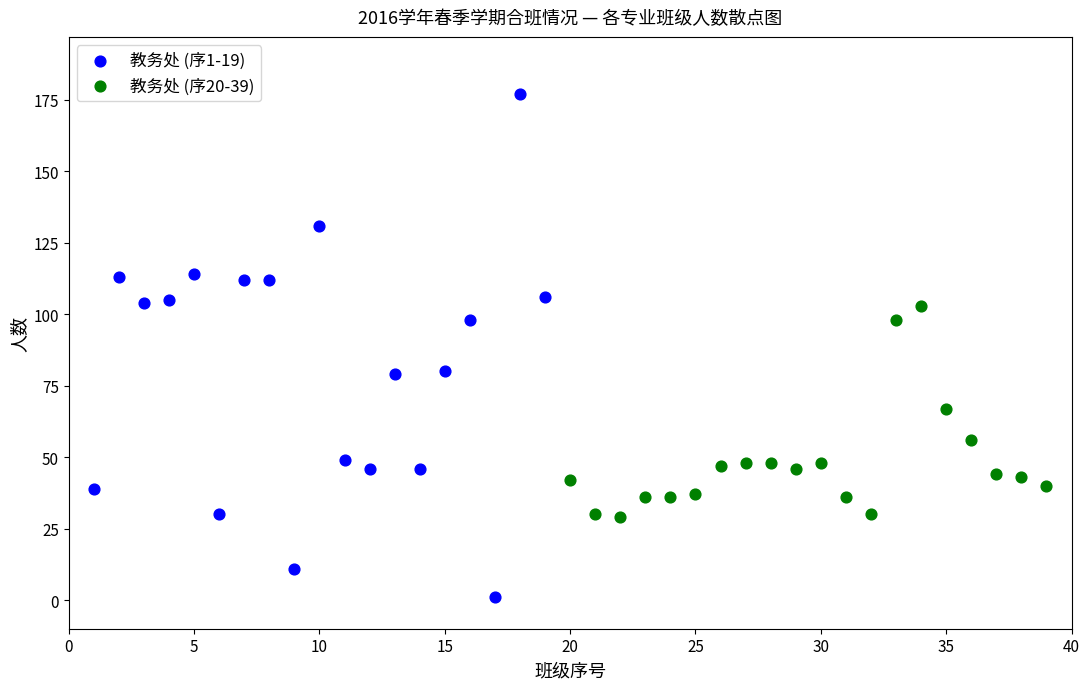

Which series reaches the maximum Y coordinate?

教务处 (序1-19)